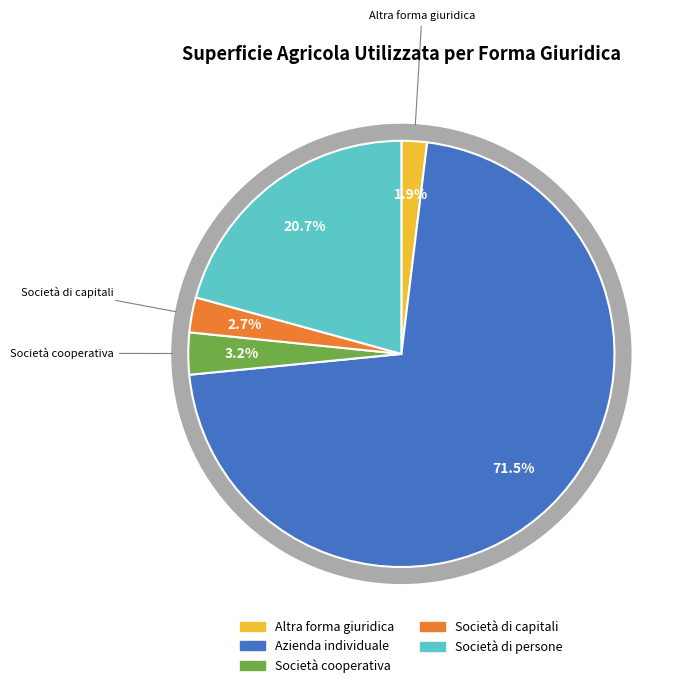

What portion of the pie excludes Società di capitali?

97.3%